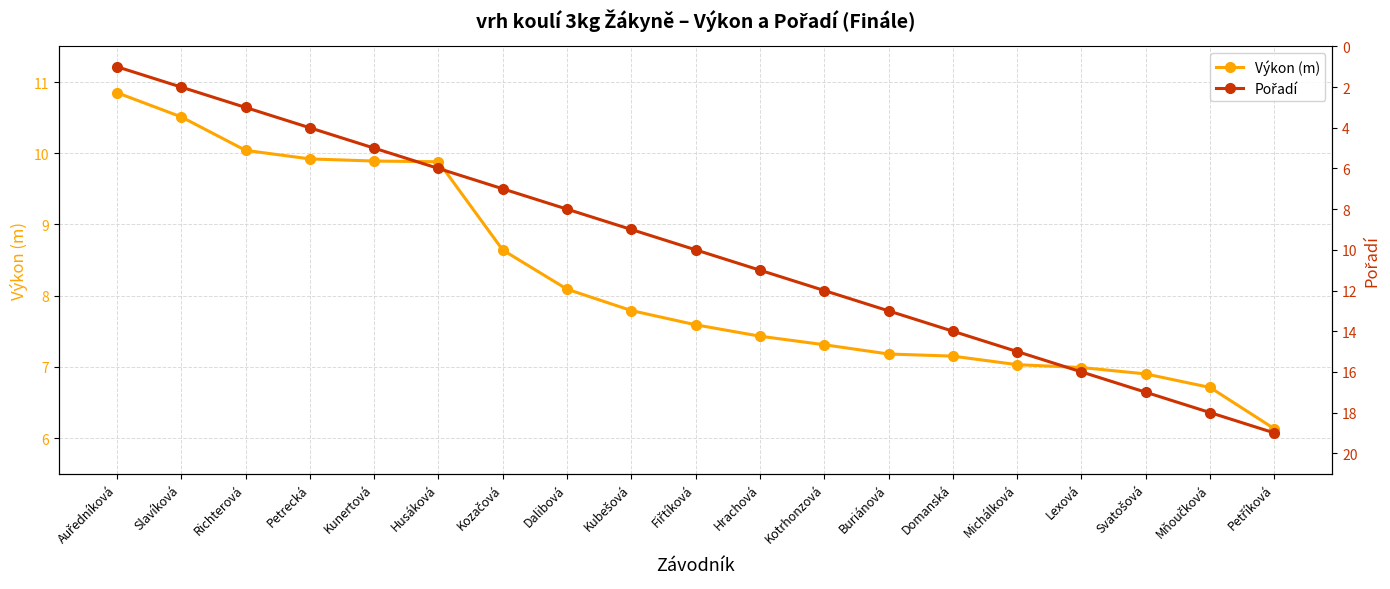

Does the chart have visible grid lines?

Yes